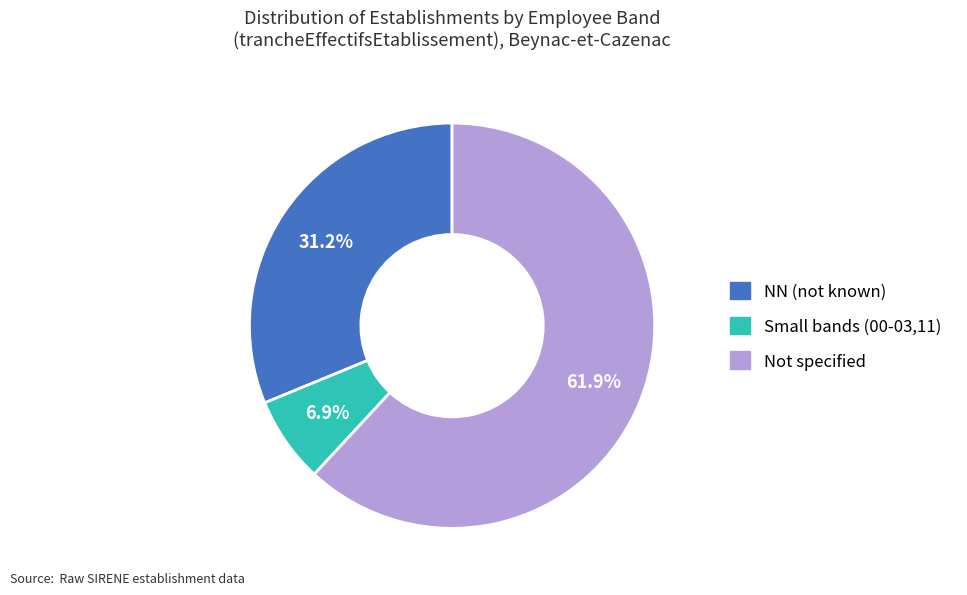

Is there any slice that represents more than half of the pie?

Yes